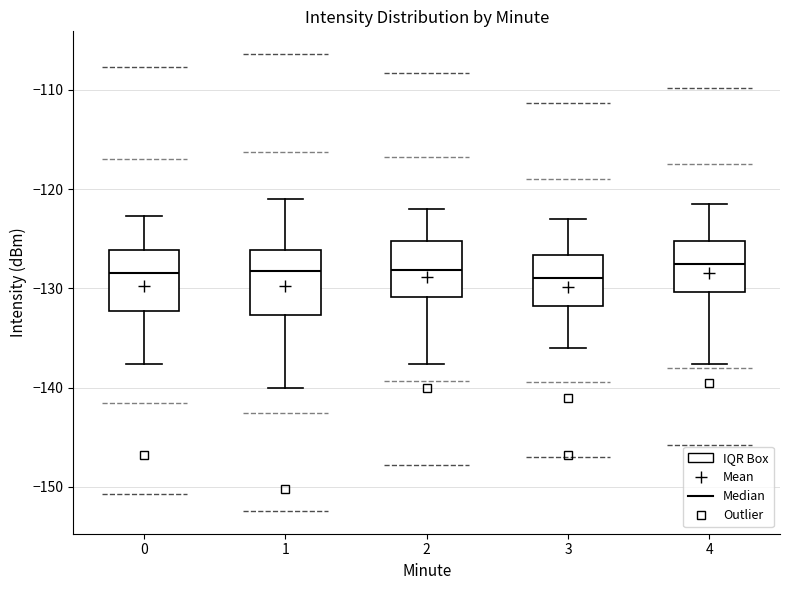

Reading left to right, read every box against the y-axis: the position of its median line, the range the box covers, and the ends of its whiskers. The values are not printed on the chart, so give them approximately, as read against the axis.

0: median -128, box -132 to -126, whiskers -138 to -123
1: median -128, box -133 to -126, whiskers -140 to -121
2: median -128, box -131 to -125, whiskers -138 to -122
3: median -129, box -132 to -127, whiskers -136 to -123
4: median -127, box -130 to -125, whiskers -138 to -121